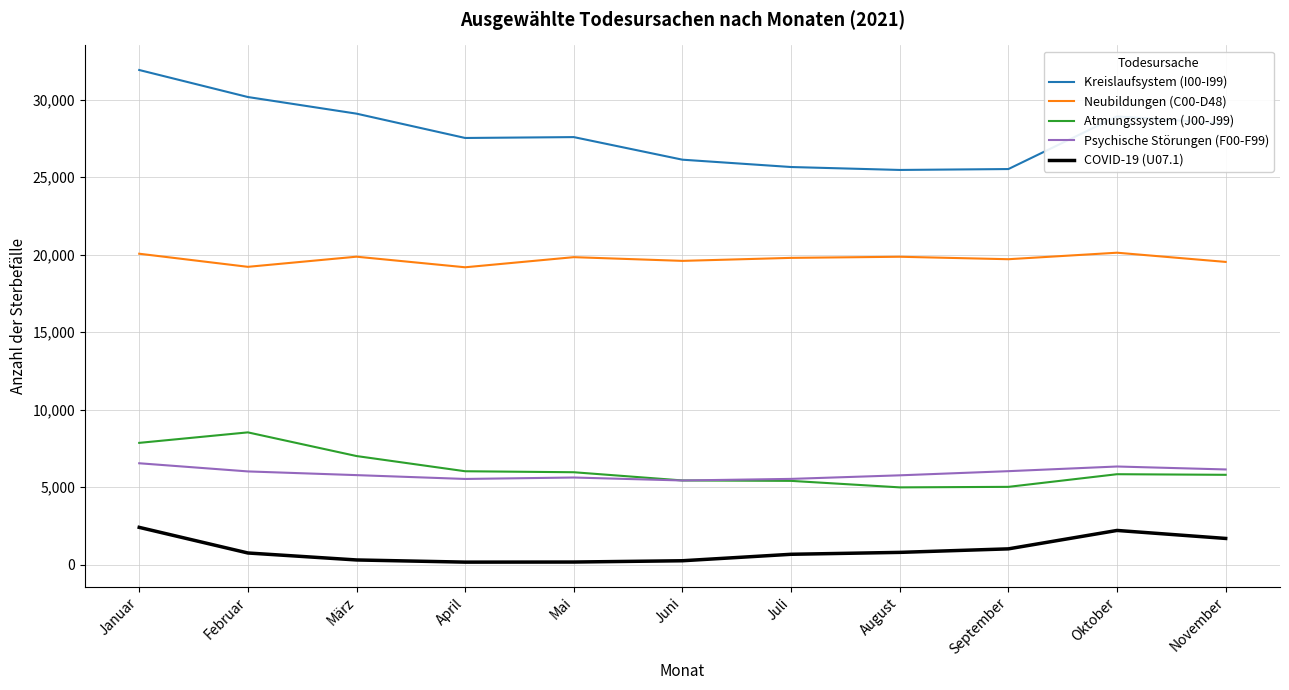

What is the greatest value displayed?

31917